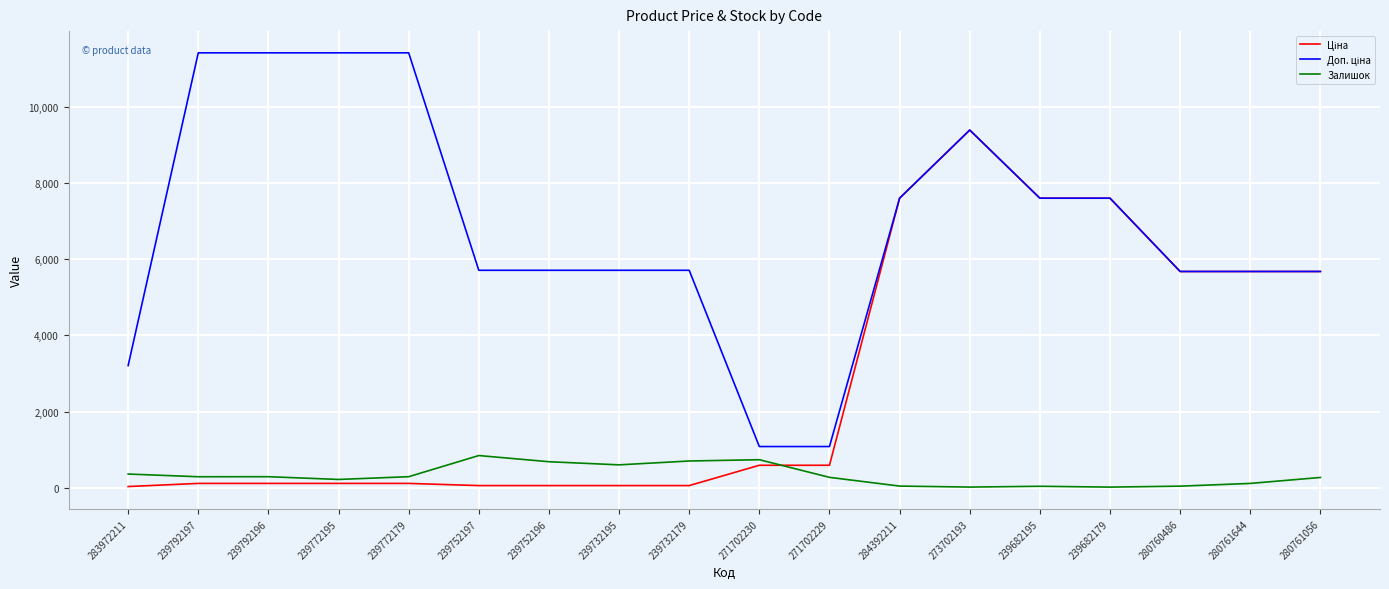

What is the total value across all series at 280761056?

11617.6